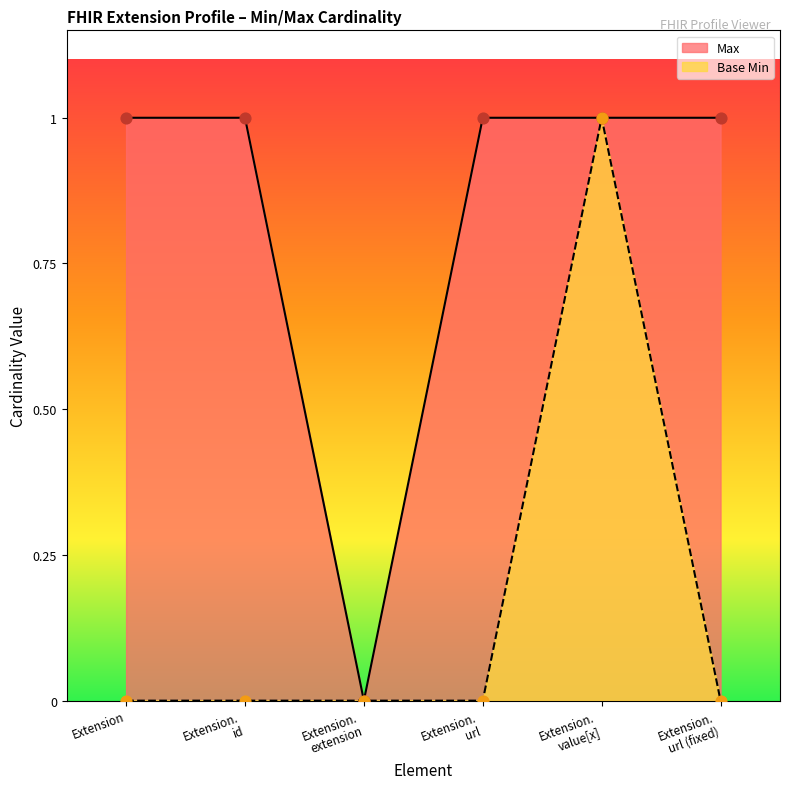

At which category is the sum across all series the highest?

Extension. value[x]